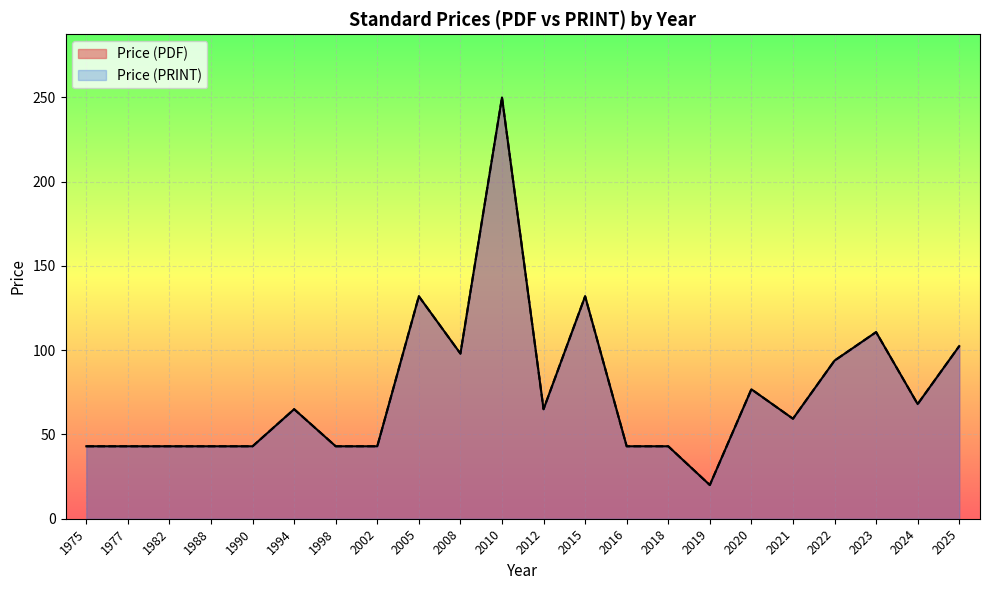

What are all the series names shown in the legend?

Price (PDF), Price (PRINT)